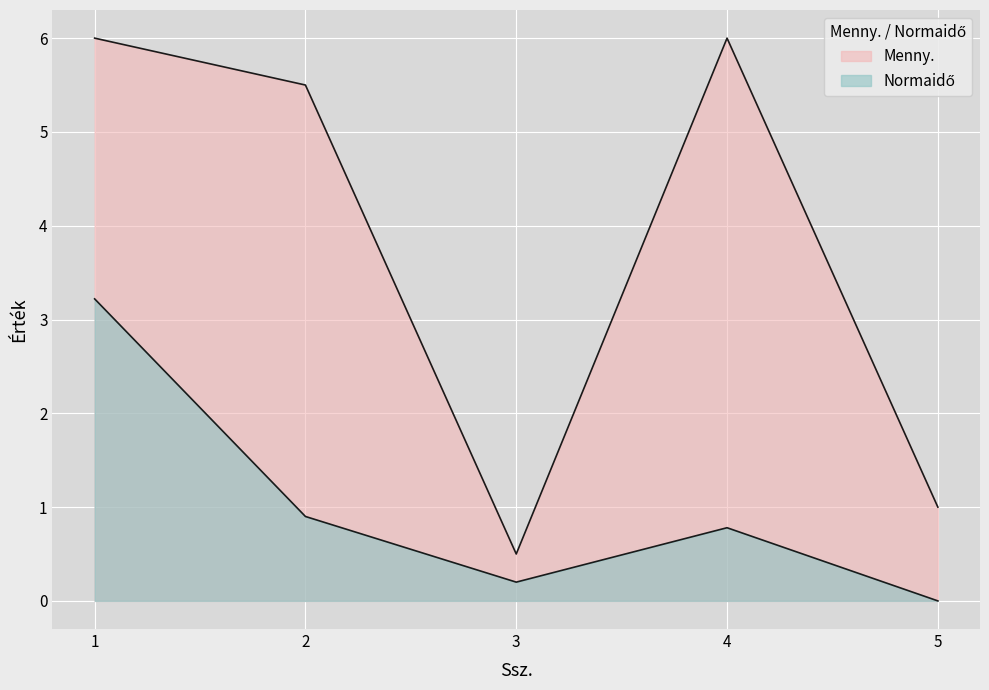

Read the Menny. value at 1.

6.0